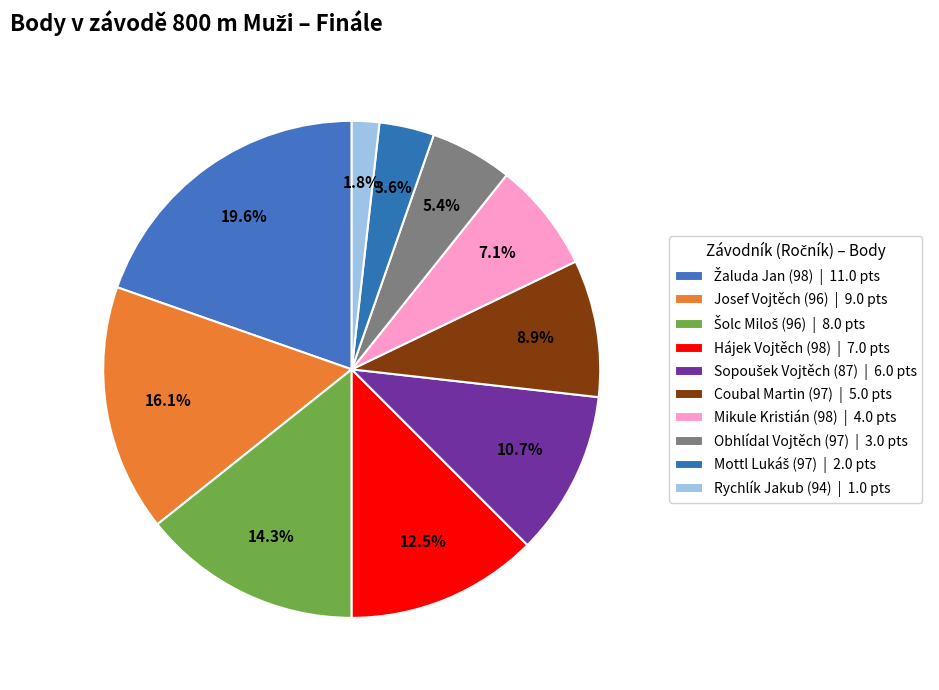

How many segments does this pie chart have?

10